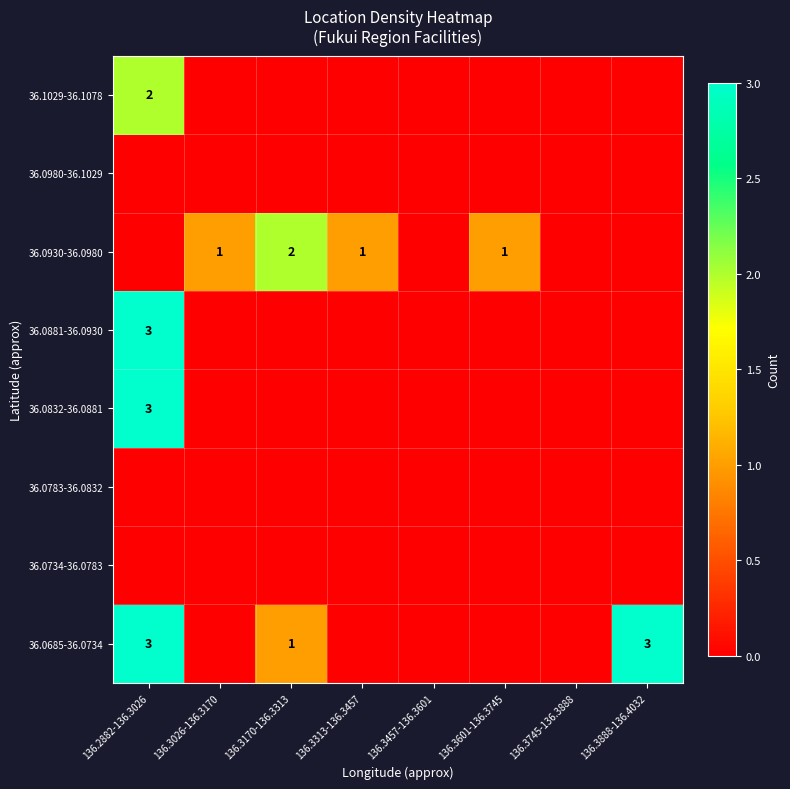

At which category does the chart reach its peak across all series?

136.2882-136.3026